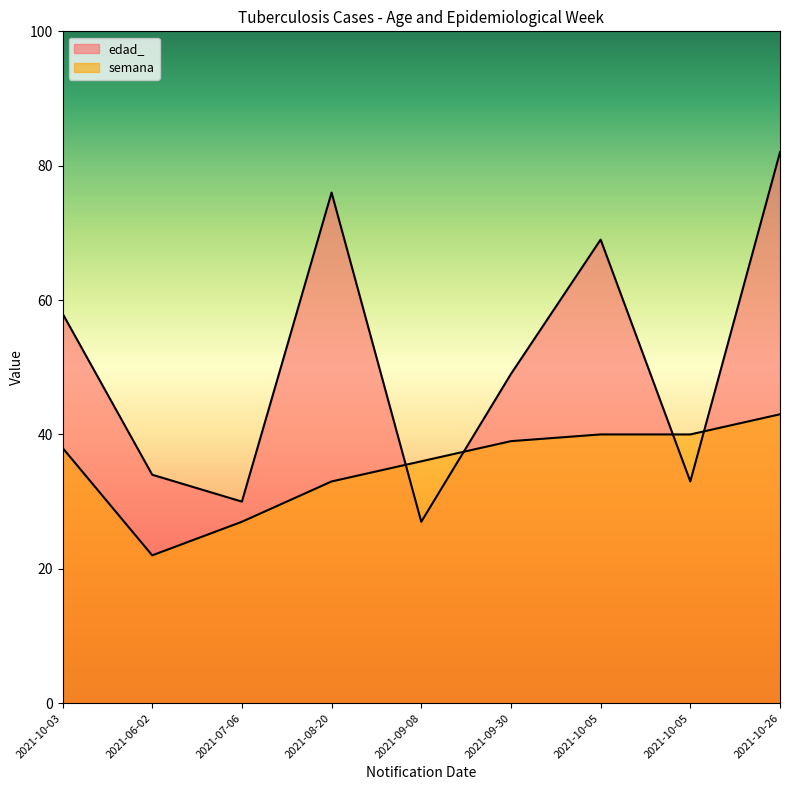

Reading right to left, extract all data points from this chart.

edad_: 2021-10-26=82	2021-10-05=33	2021-10-05=69	2021-09-30=49	2021-09-08=27	2021-08-20=76	2021-07-06=30	2021-06-02=34	2021-10-03=58
semana: 2021-10-26=43	2021-10-05=40	2021-10-05=40	2021-09-30=39	2021-09-08=36	2021-08-20=33	2021-07-06=27	2021-06-02=22	2021-10-03=38